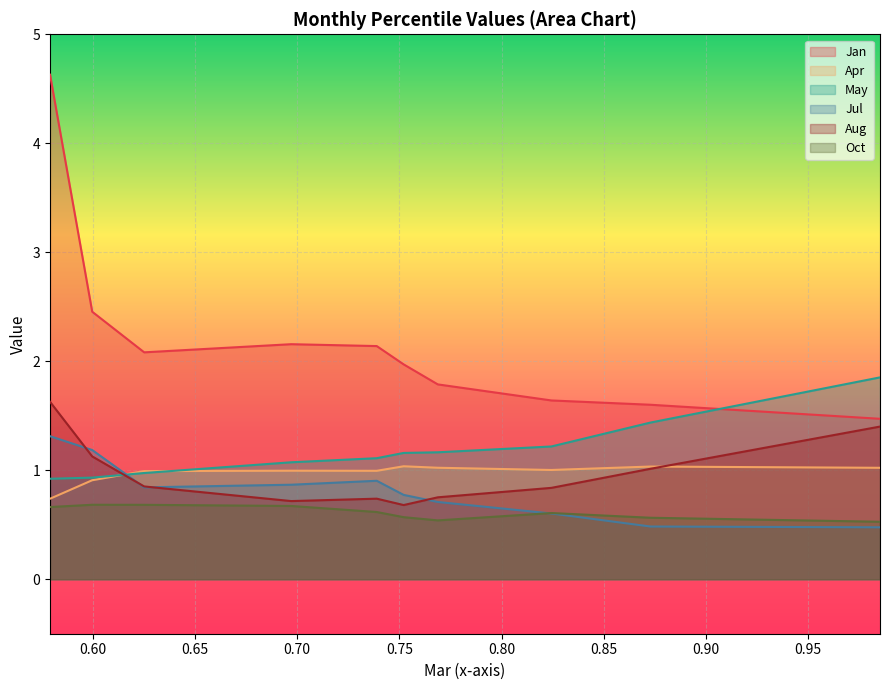

Count the Jul values in the range 0 to 1.

8